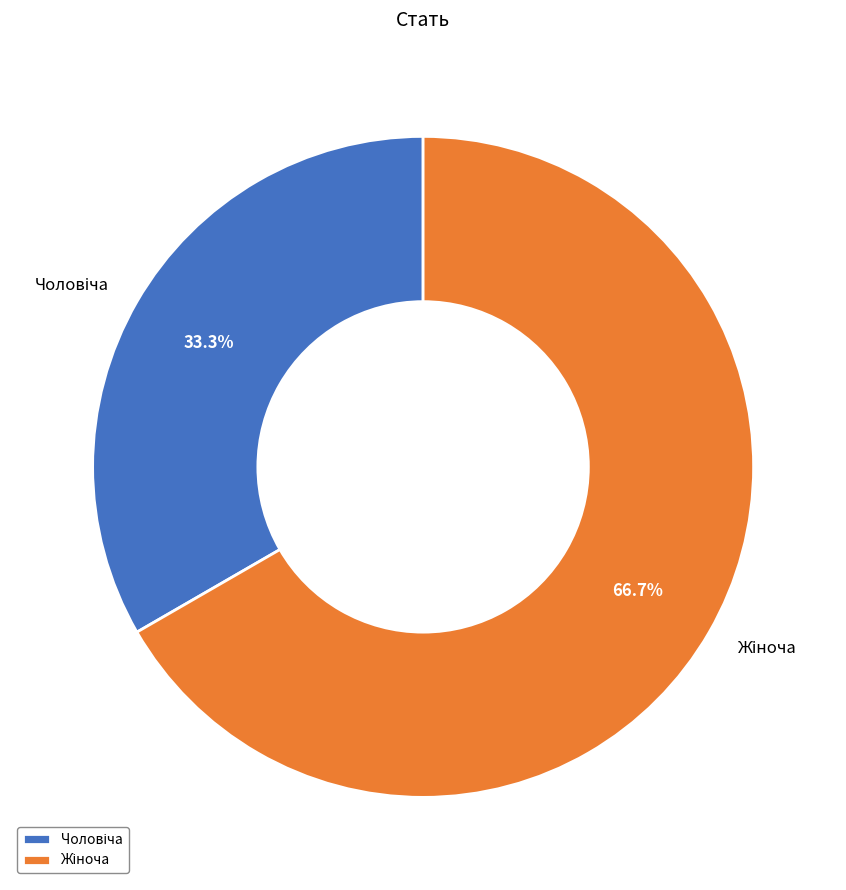

Does any single category account for the majority?

Yes